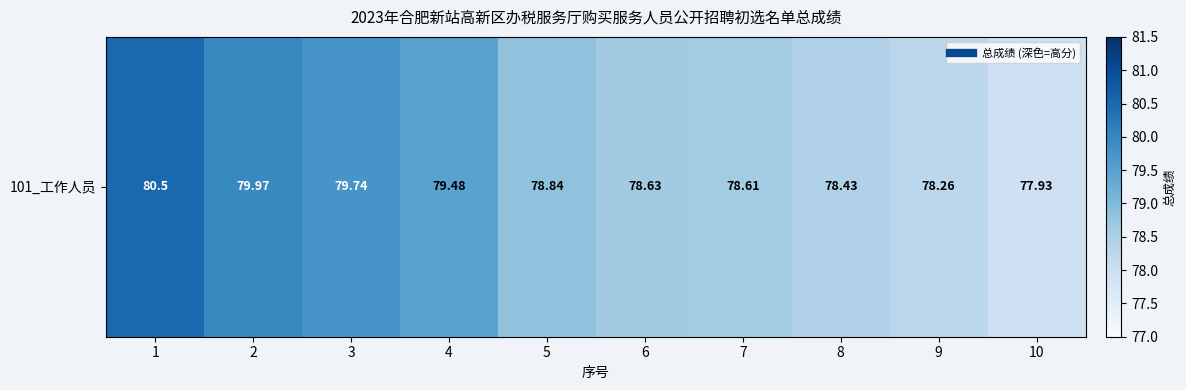

List the labels in order of value, largest first.

1, 2, 3, 4, 5, 6, 7, 8, 9, 10